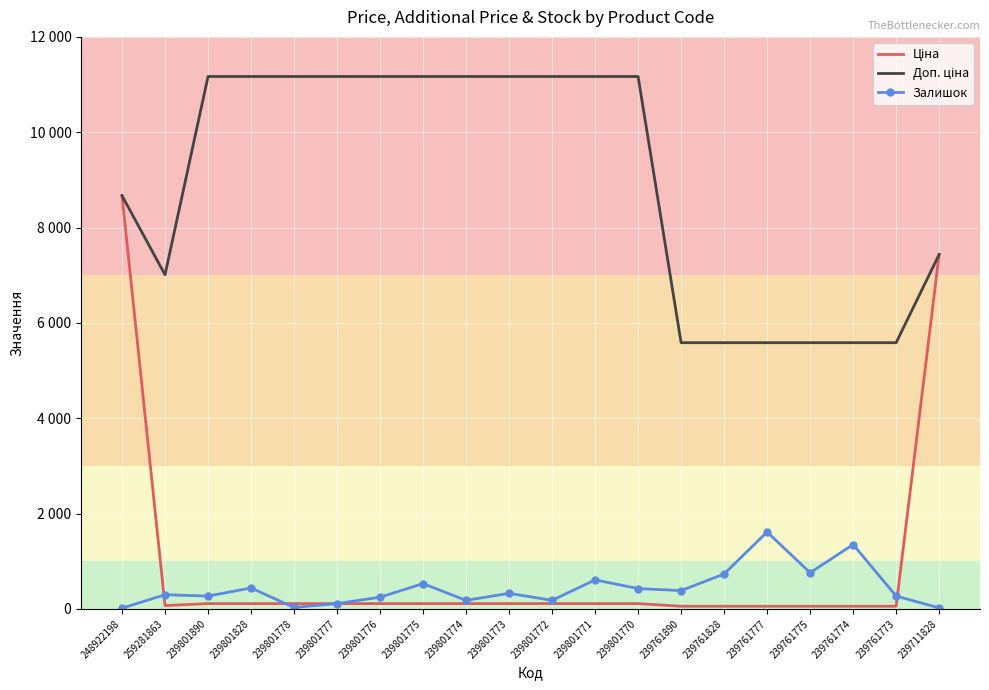

What is the difference between the maximum and minimum values in the Доп. ціна series?

5584.0